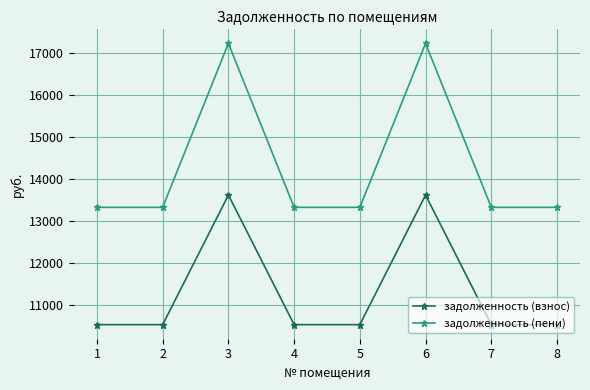

Does the chart display data point markers on the line(s)?

Yes